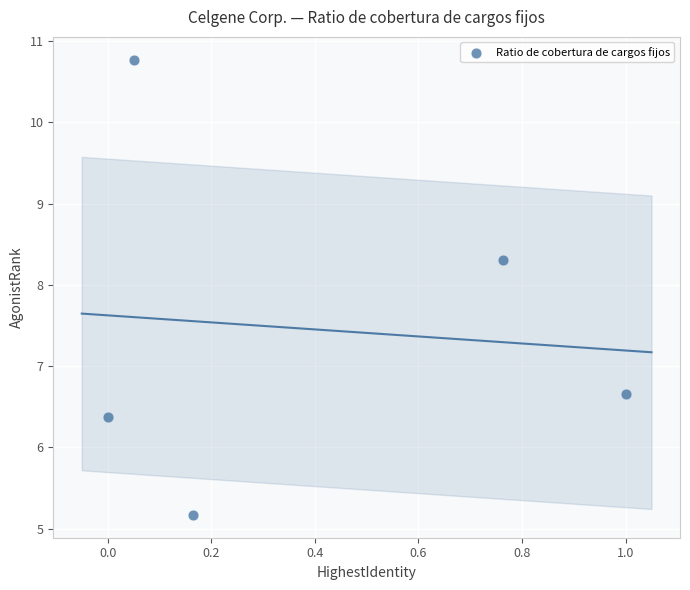

What Y value in the scatter plot is closest to 7?

6.7